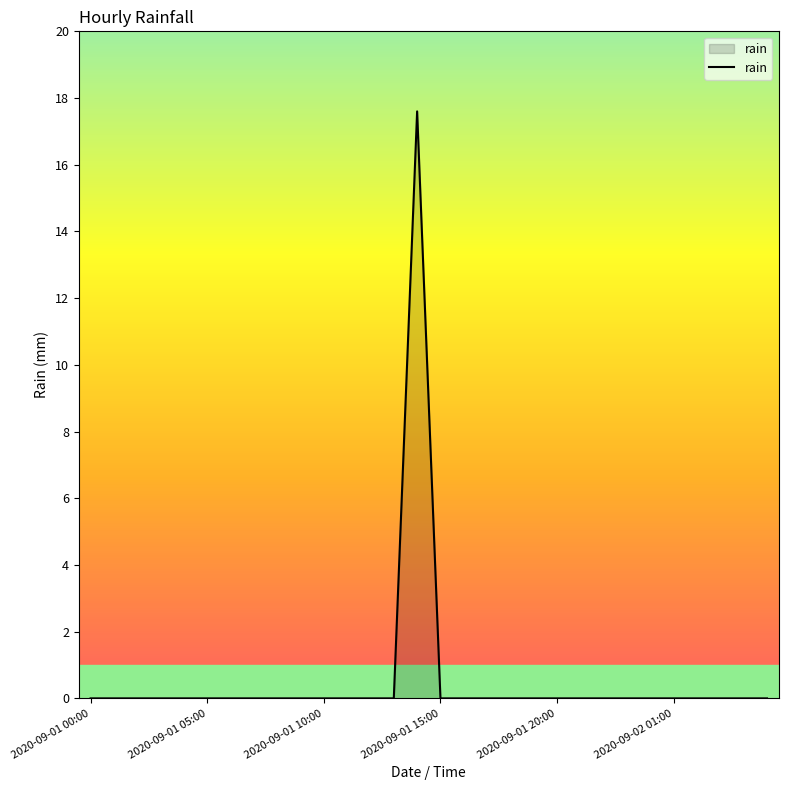

What is the maximum value shown in the chart?

17.6